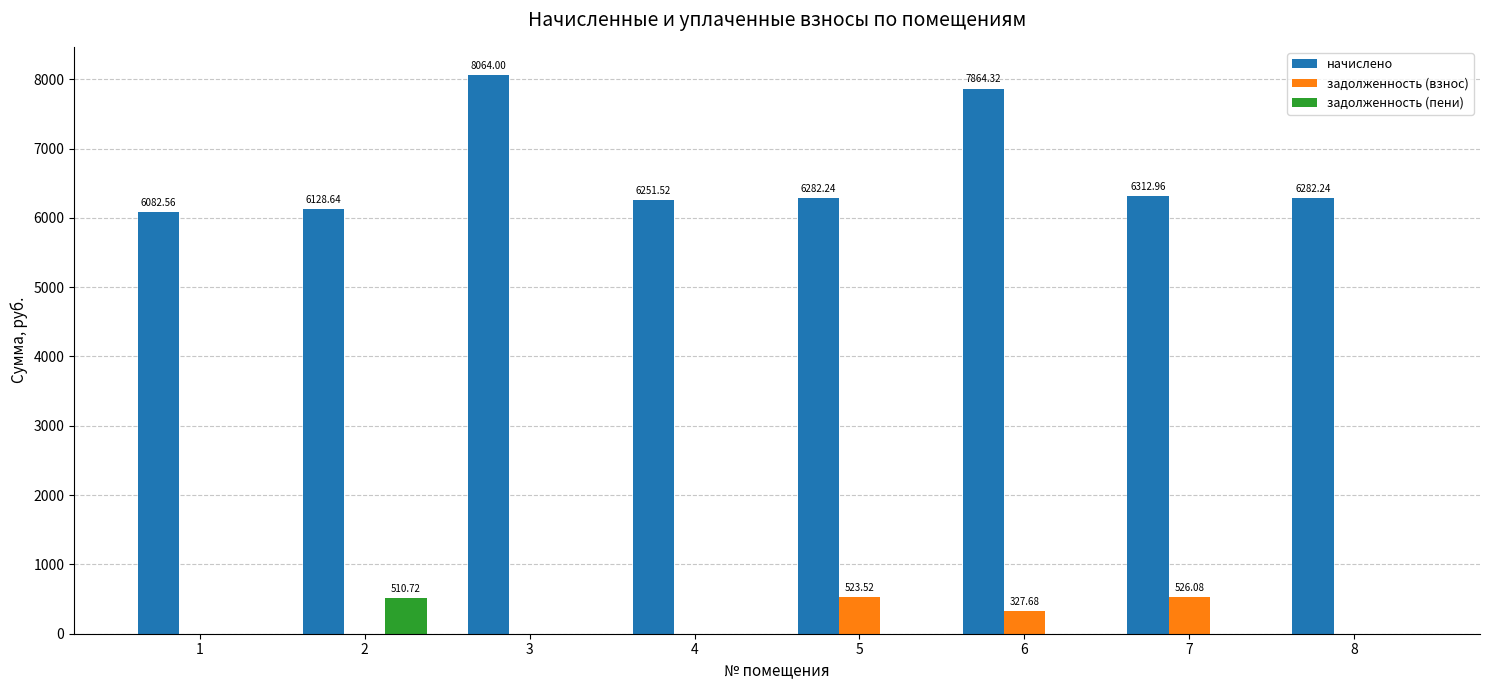

What is the sum of all задолженность (взнос) values?

1377.3